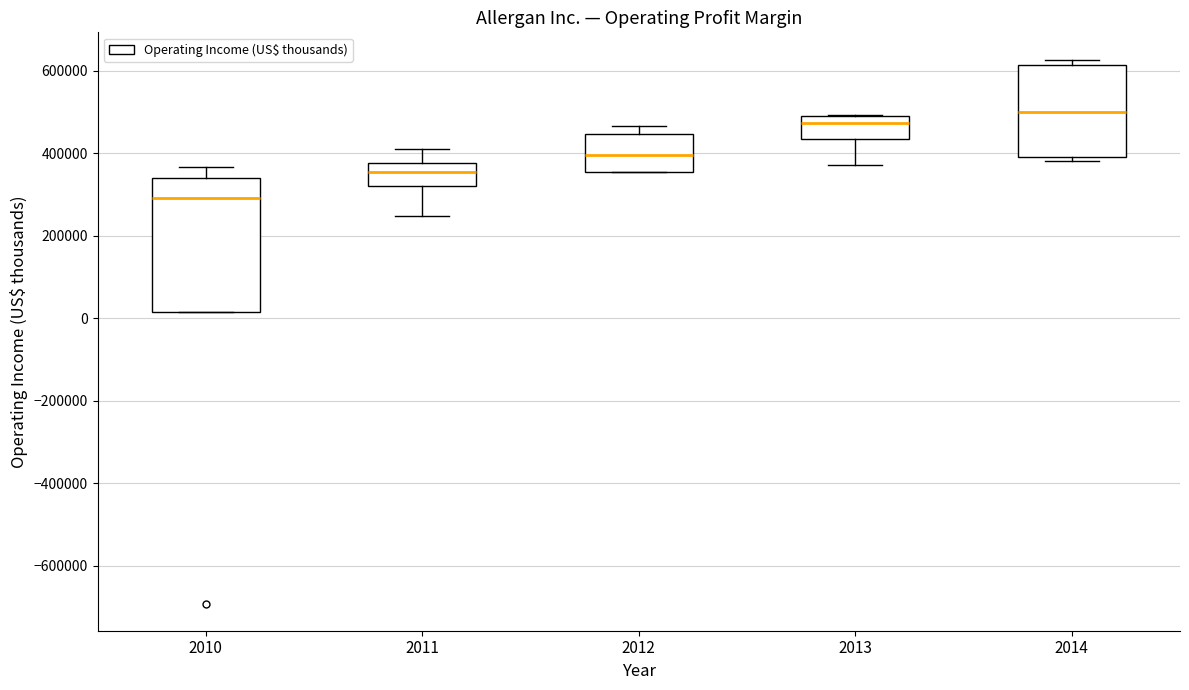

Reading left to right, read every box against the y-axis: the position of its median line, the range the box covers, and the ends of its whiskers. The values are not printed on the chart, so give them approximately, as read against the axis.

2010: median 300000, box 20000 to 340000, whiskers 20000 to 360000
2011: median 360000, box 320000 to 380000, whiskers 240000 to 420000
2012: median 400000, box 360000 to 440000, whiskers 360000 to 460000
2013: median 480000, box 440000 to 500000, whiskers 380000 to 500000
2014: median 500000, box 400000 to 620000, whiskers 380000 to 620000 (just above the box's upper edge)